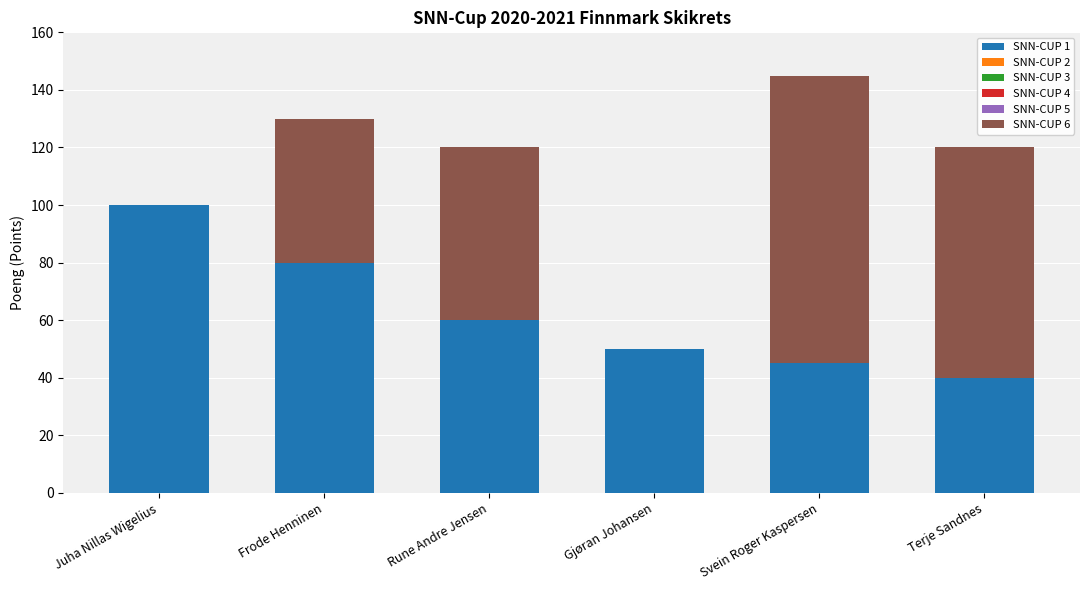

At which label does SNN-CUP 1 reach its peak?

Juha Nillas Wigelius